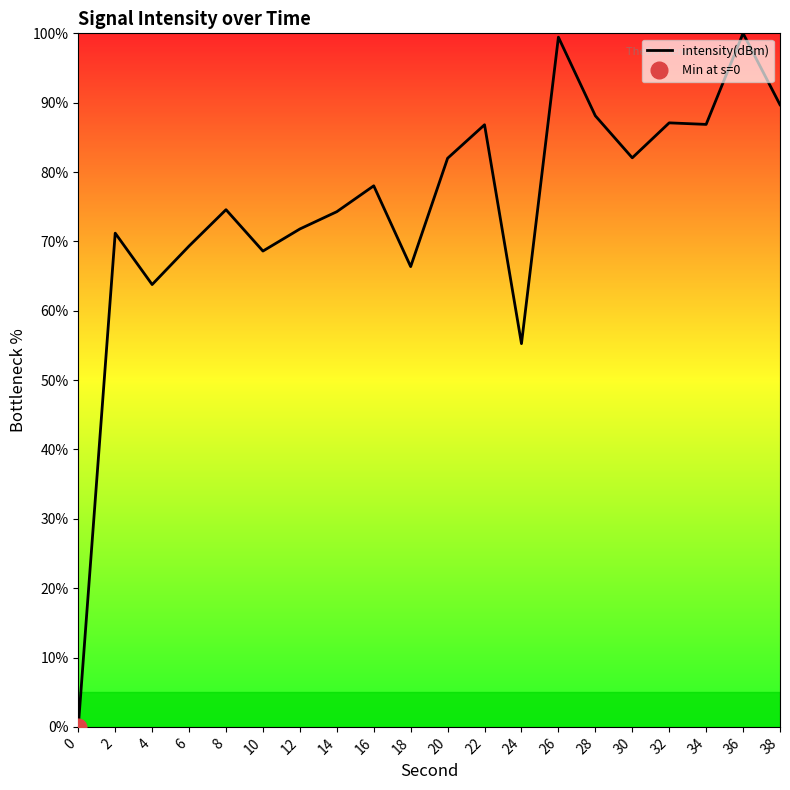

Reading left to right, what are all the values shown in this chart?

0.0	71.2	63.8	69.3	74.6	68.6	71.8	74.3	78.0	66.4	82.0	86.8	55.3	99.4	88.1	82.1	87.1	86.9	100.0	89.7